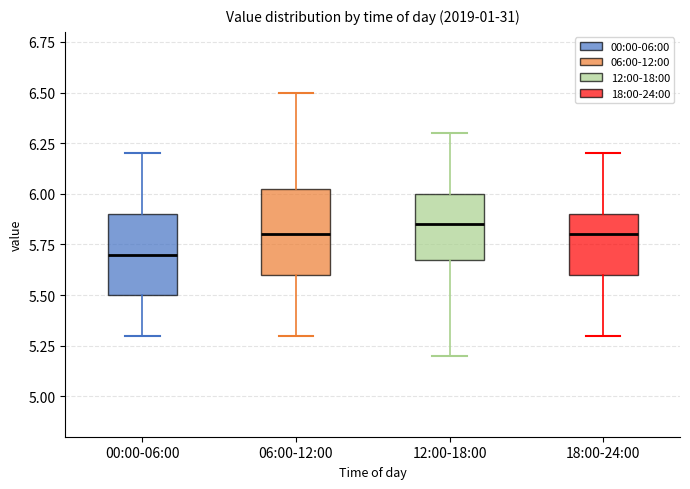

Which box has the lowest median line?

00:00-06:00